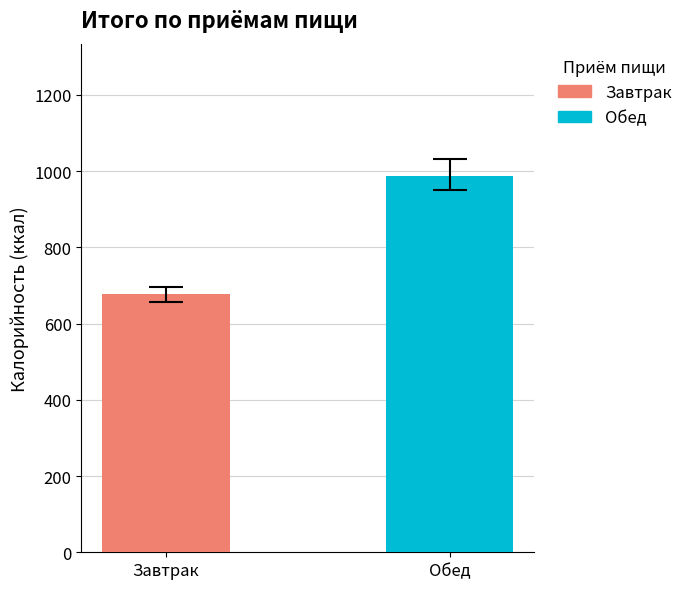

Which series has the largest range (max minus min)?

Завтрак